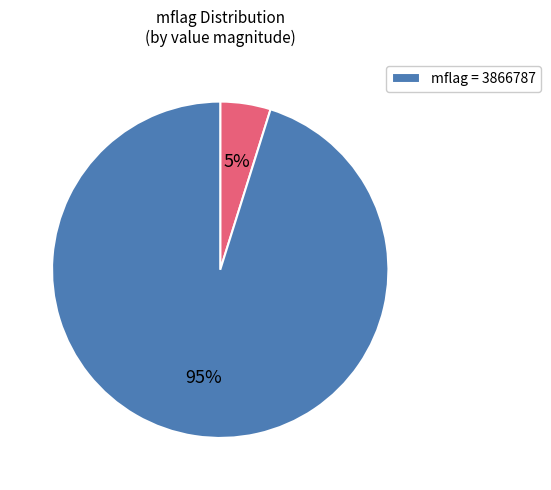

Is there a majority slice in this chart?

Yes